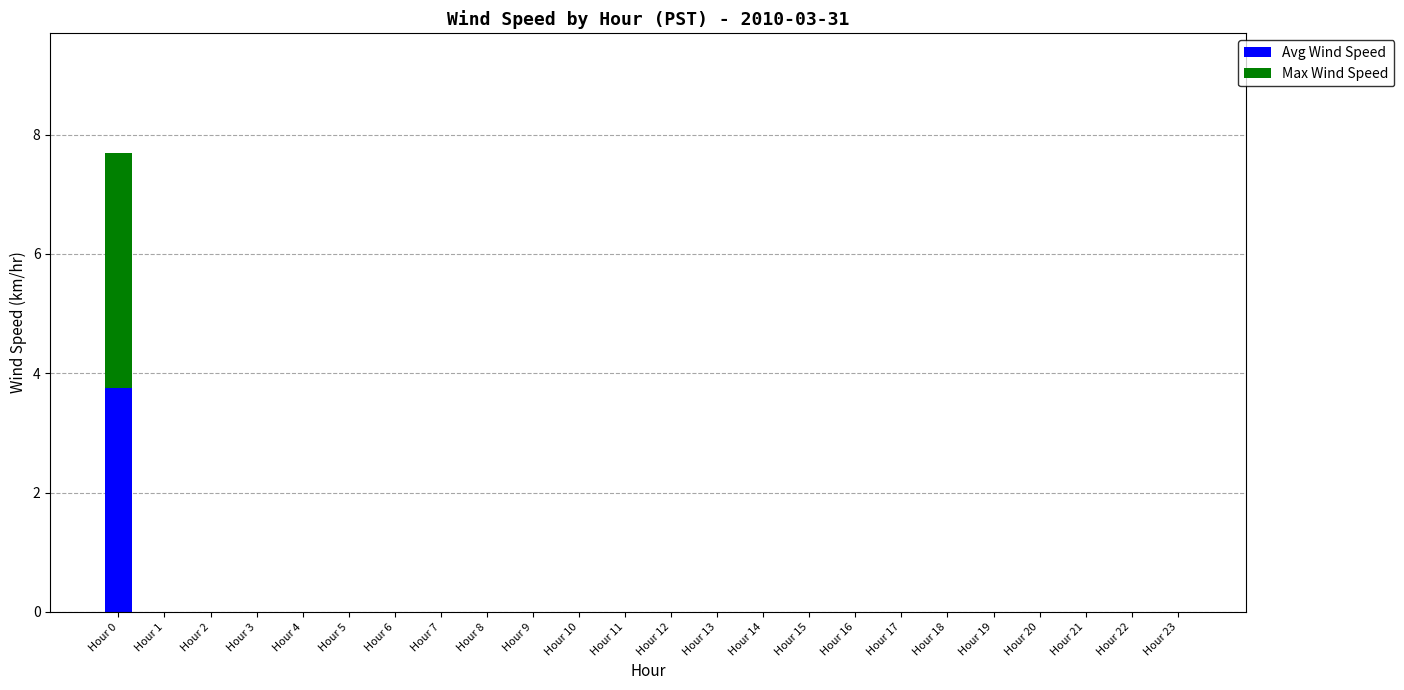

What is the sum of all Avg Wind Speed values?

3.8